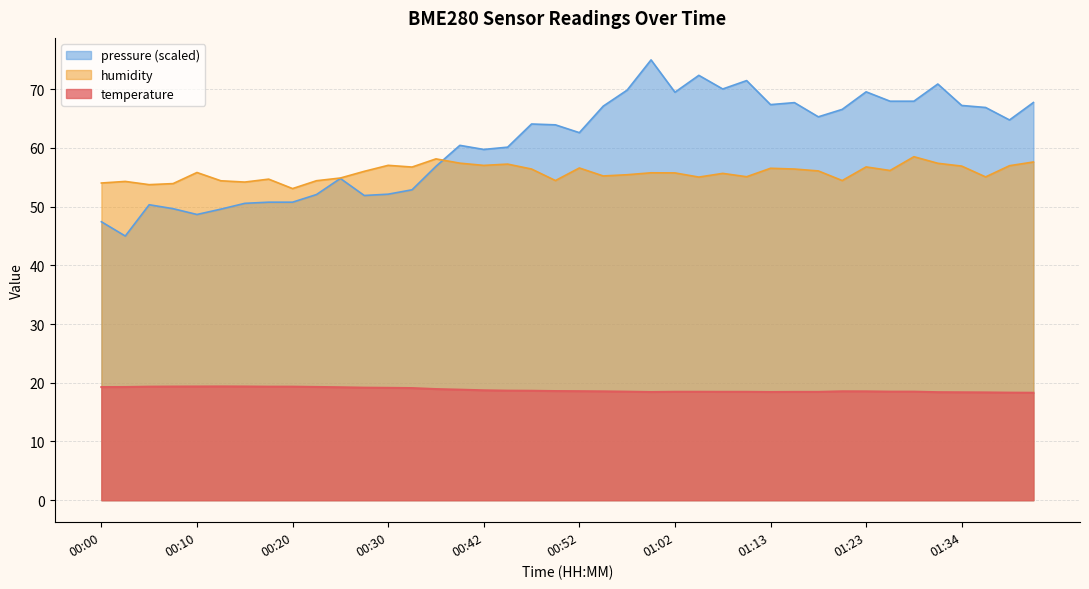

The value of humidity at 00:45 is 57.2. True or false?

True